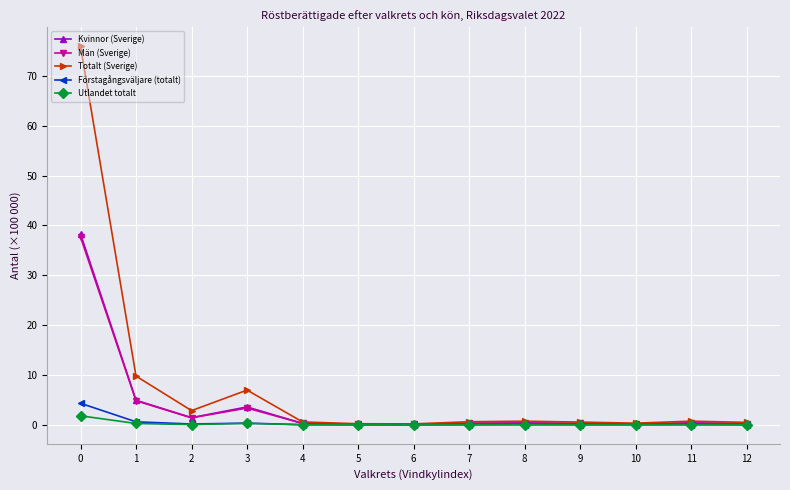

What is the approximate value of Män (Sverige) at 12?

0.3